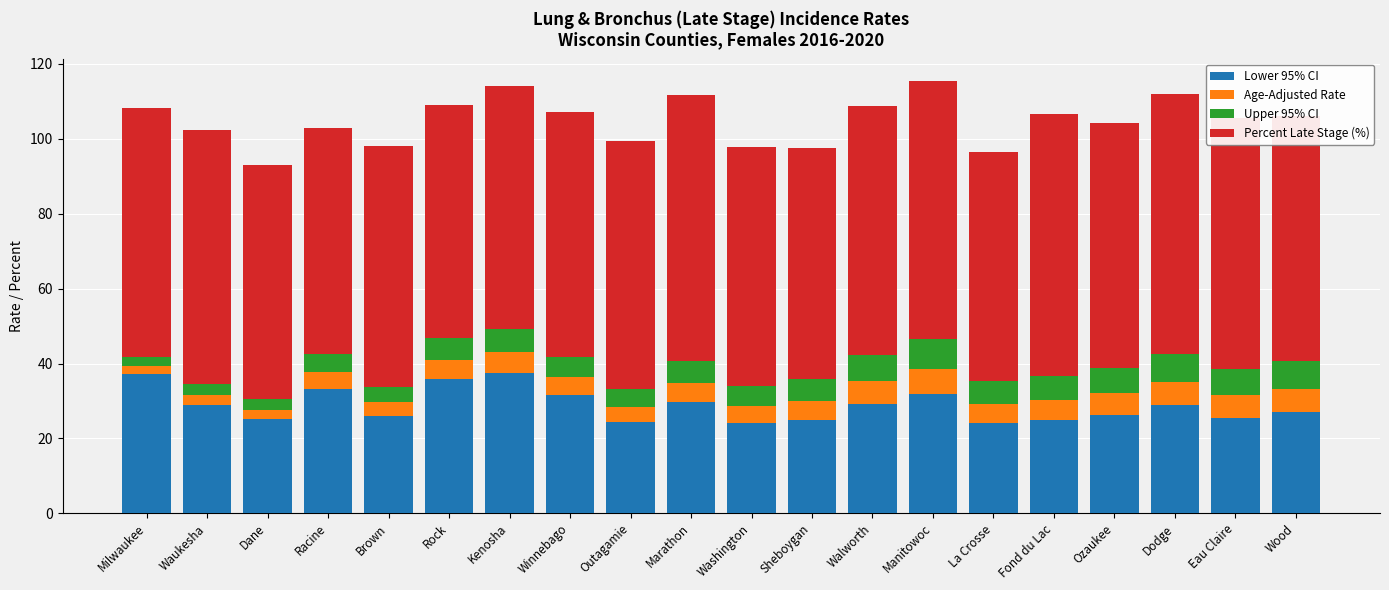

What is the lowest value of the Lower 95% CI series?

24.2